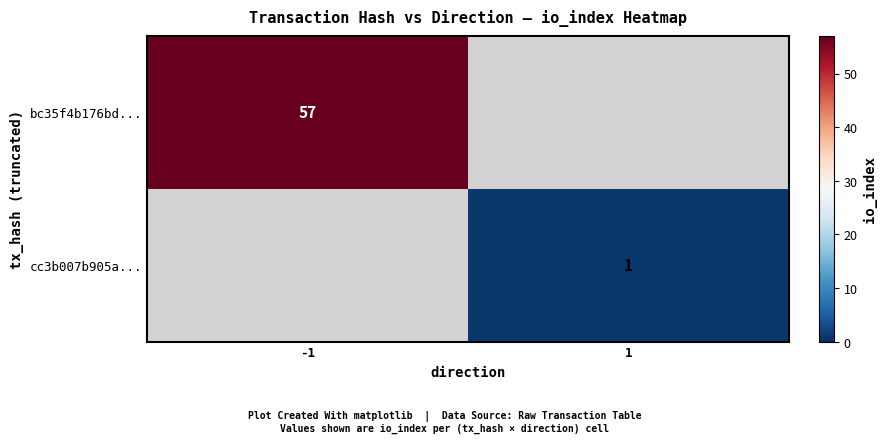

Between 1 and -1, which is larger?

-1